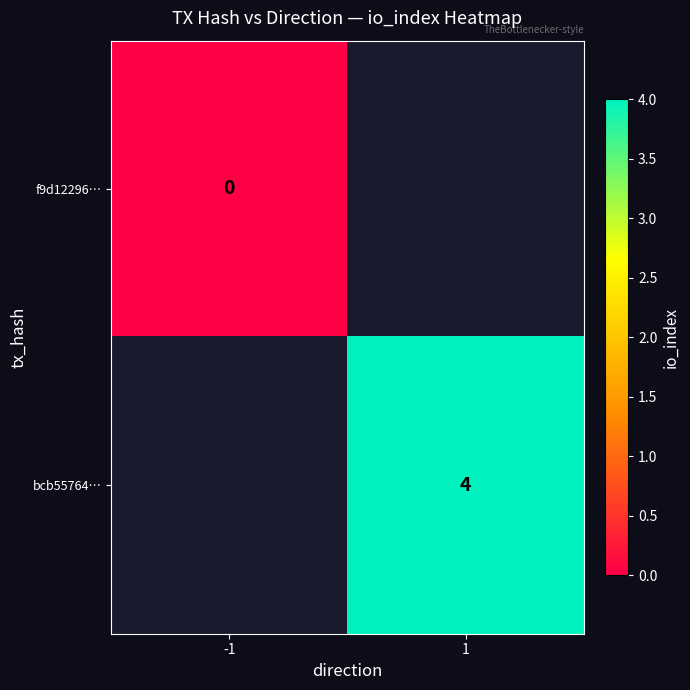

How many distinct data groups are displayed?

2